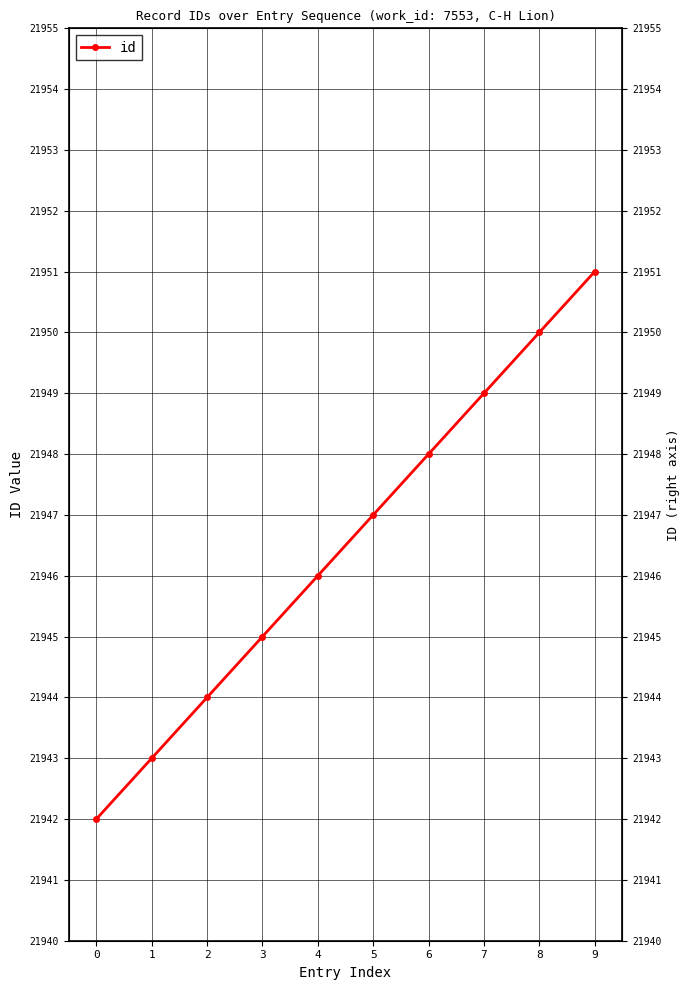

What is the change in value from 2 to 6?

+4